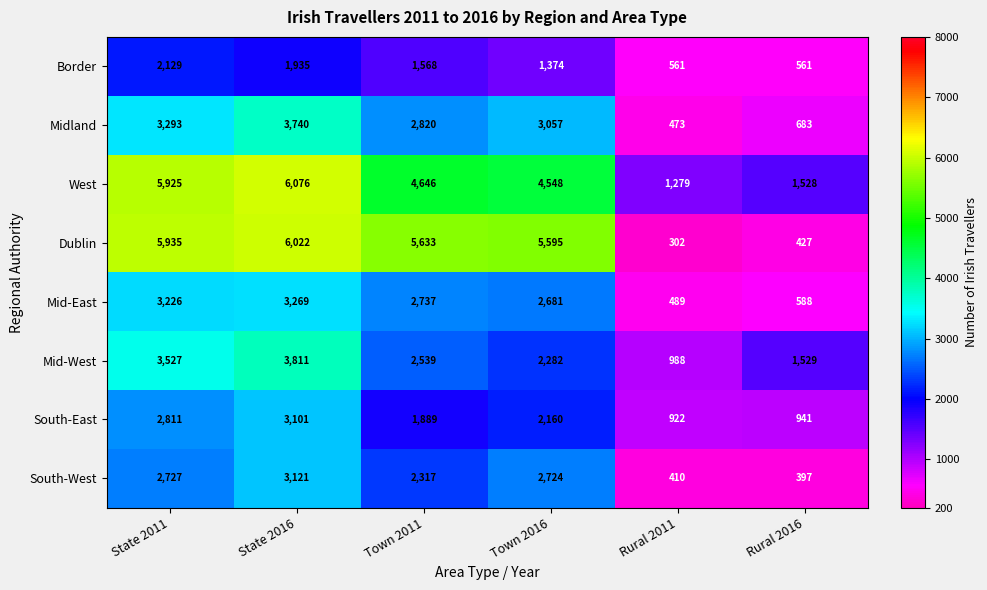

Is it true that Border equals 2323 at Town 2011?

False